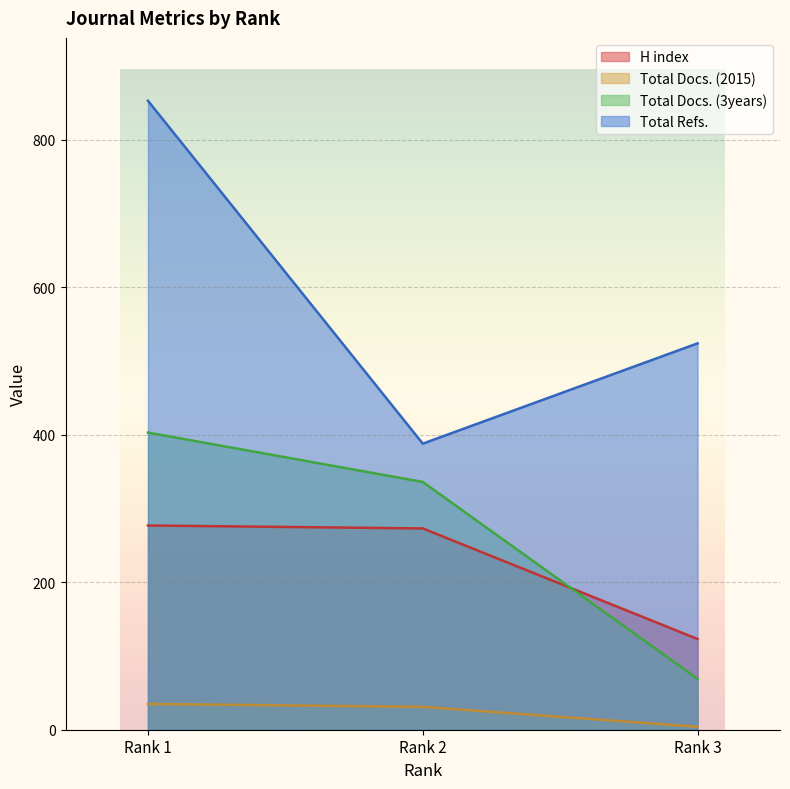

What is the maximum value for H index?

277